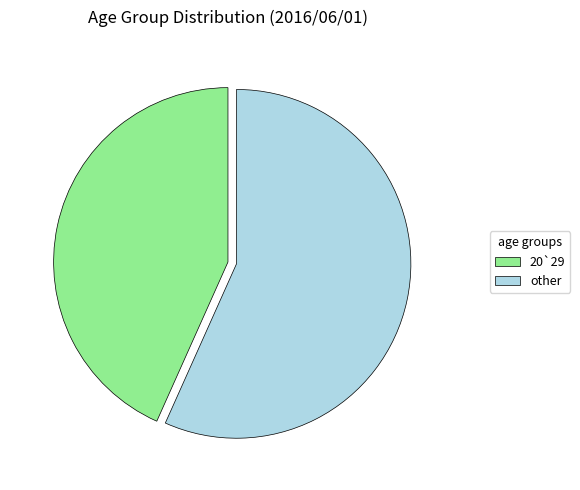

The 20`29 slice represents 56% of the pie. True or false?

False